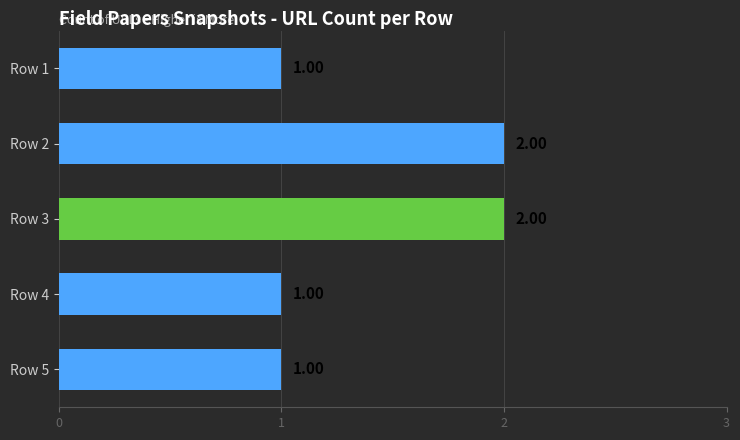

Approximately how many times larger is the value at Row 3 compared to Row 1?

2.0